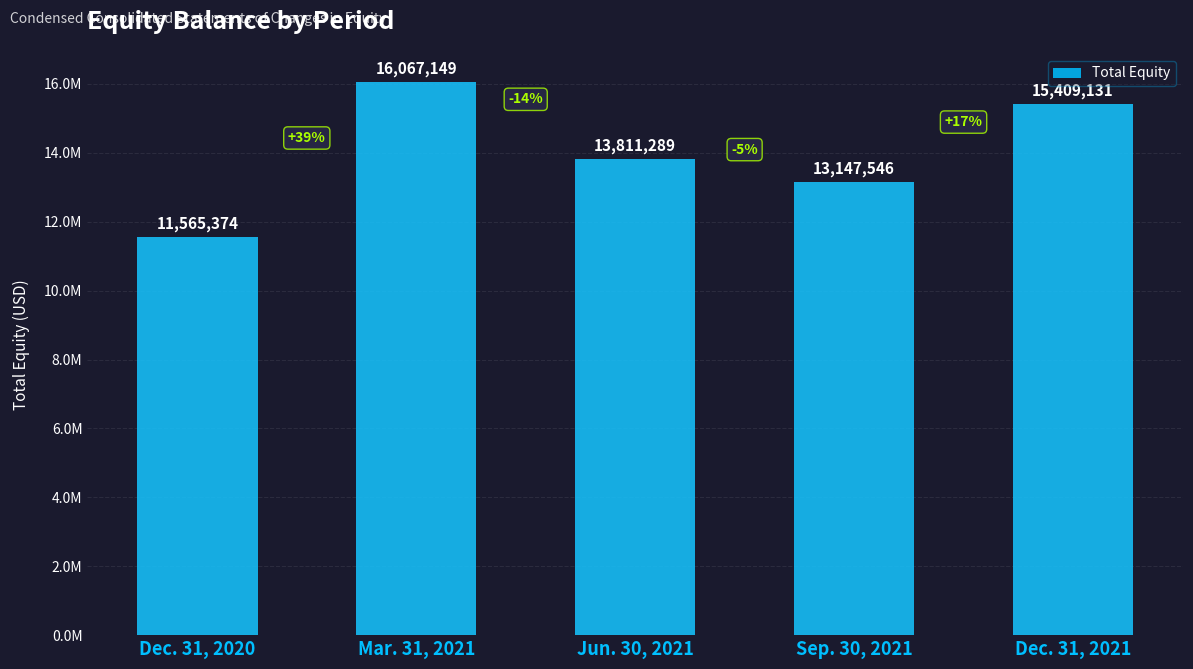

What is the sum of the values at Mar. 31, 2021 and Jun. 30, 2021?

29878438